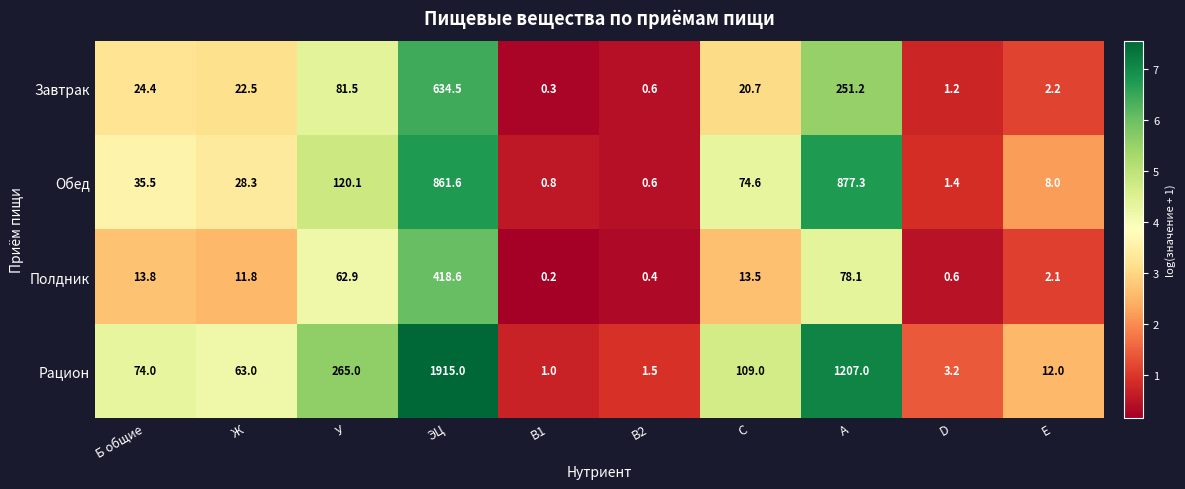

How many data points does each series have?

10